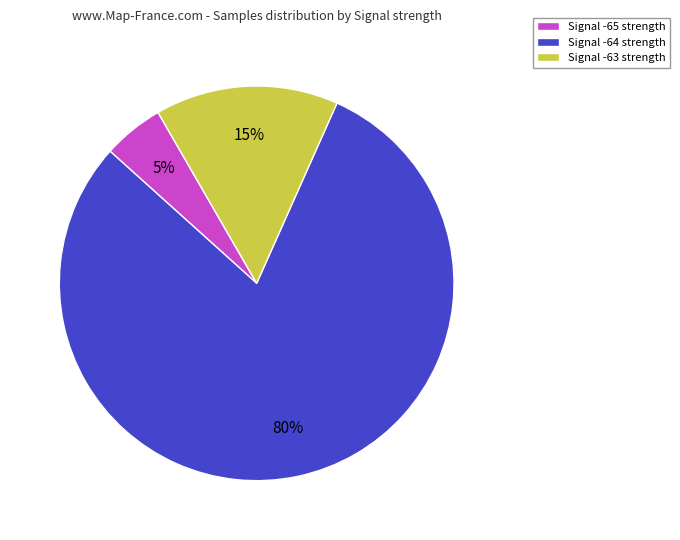

True or false: Signal -63 strength accounts for 15% of the total.

True